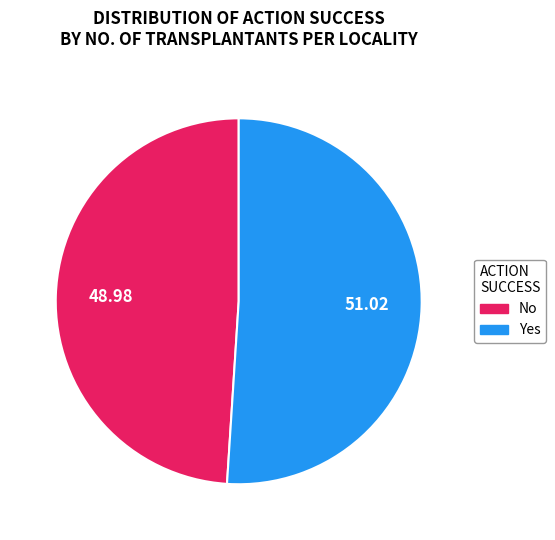

Is it true that No is 39% of the pie?

False